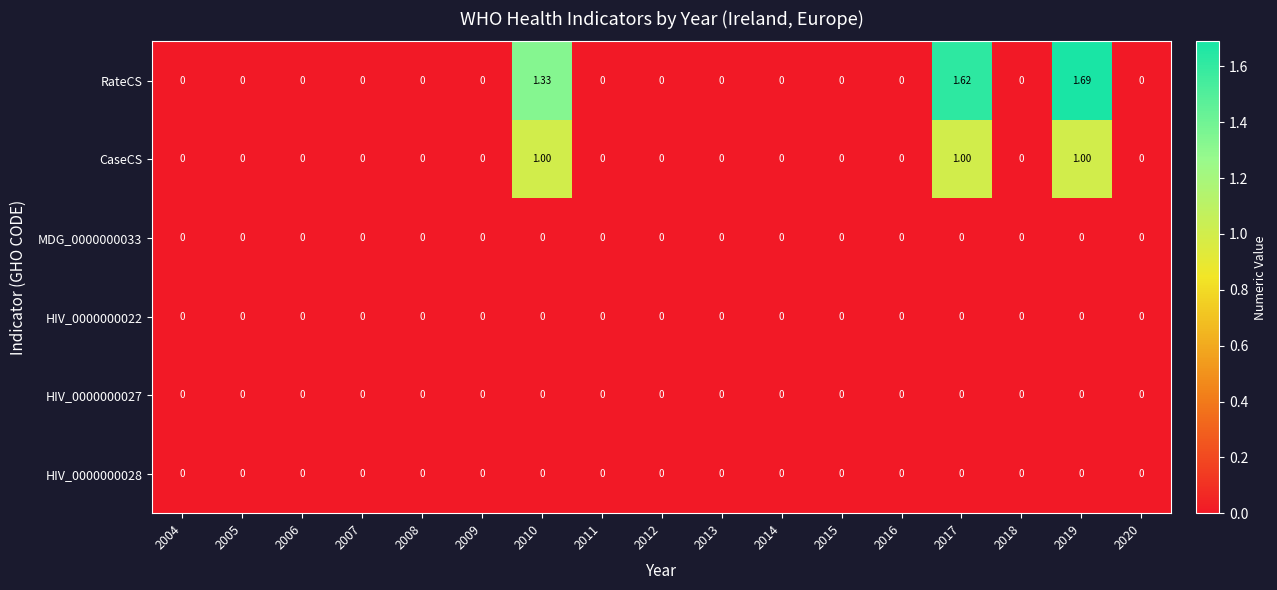

At which category is the sum across all series the highest?

2019